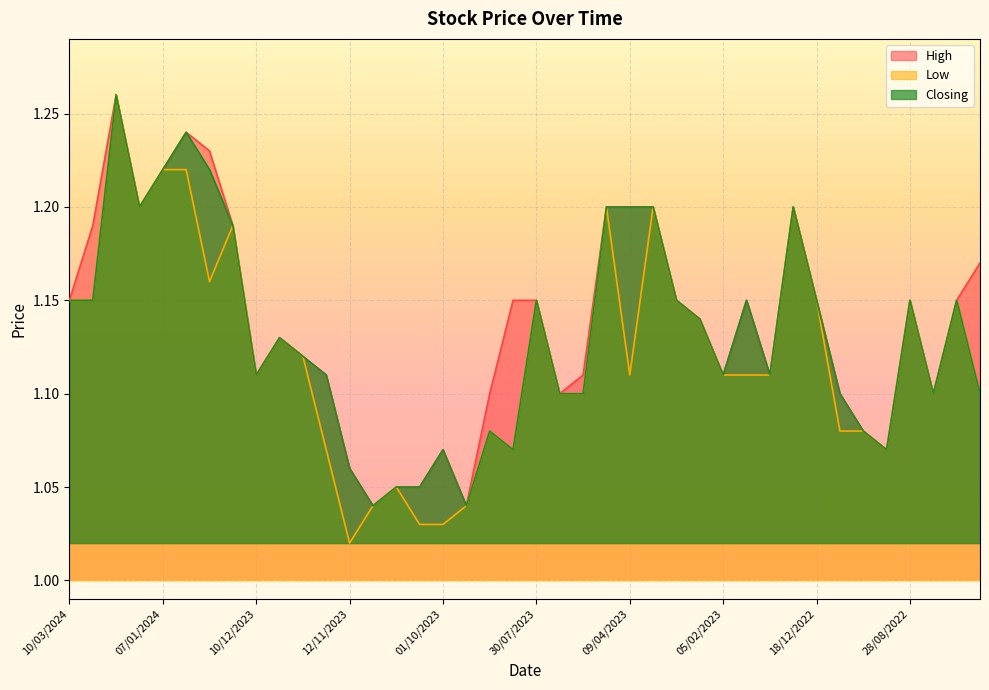

Reading left to right, extract all data points from this chart.

High: 1.1	1.2	1.3	1.2	1.2	1.2	1.2	1.2	1.1	1.1	1.1	1.1	1.1	1.0	1.1	1.1	1.1	1.0	1.1	1.1	1.1	1.1	1.1	1.2	1.2	1.2	1.1	1.1	1.1	1.1	1.1	1.2	1.1	1.1	1.1	1.1	1.1	1.1	1.1	1.2
Low: 1.1	1.1	1.3	1.2	1.2	1.2	1.2	1.2	1.1	1.1	1.1	1.1	1.0	1.0	1.1	1.0	1.0	1.0	1.1	1.1	1.1	1.1	1.1	1.2	1.1	1.2	1.1	1.1	1.1	1.1	1.1	1.2	1.1	1.1	1.1	1.1	1.1	1.1	1.1	1.1
Closing: 1.1	1.1	1.3	1.2	1.2	1.2	1.2	1.2	1.1	1.1	1.1	1.1	1.1	1.0	1.1	1.1	1.1	1.0	1.1	1.1	1.1	1.1	1.1	1.2	1.2	1.2	1.1	1.1	1.1	1.1	1.1	1.2	1.1	1.1	1.1	1.1	1.1	1.1	1.1	1.1